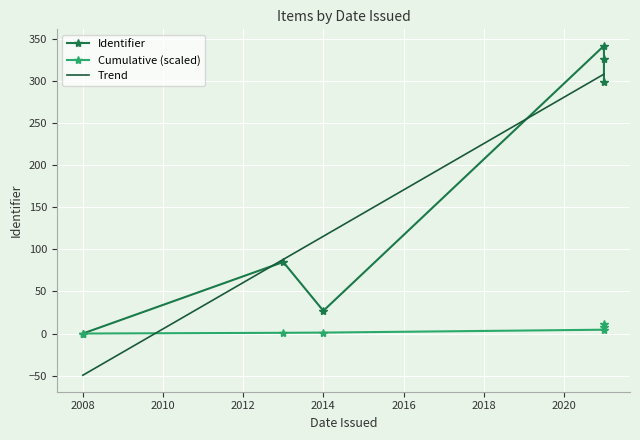

Reading left to right, what are all the values shown in this chart?

342	0	326	299	85	27